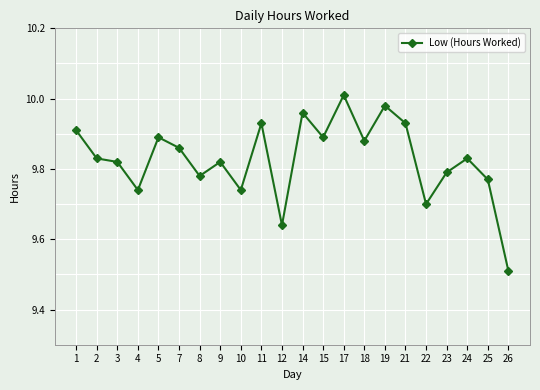

Which category has the lowest value across all series?

26